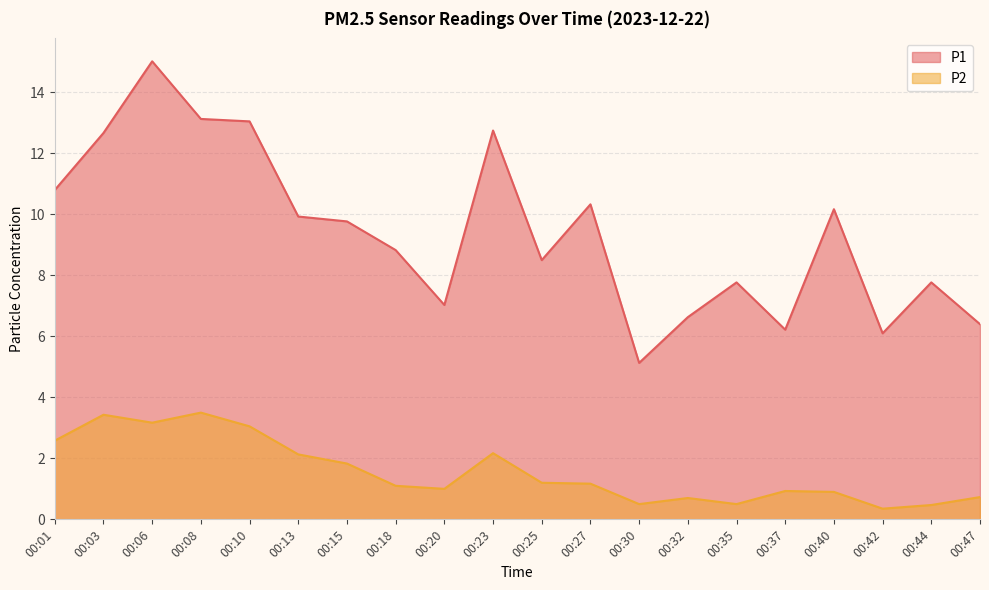

What is the greatest value displayed?

15.0